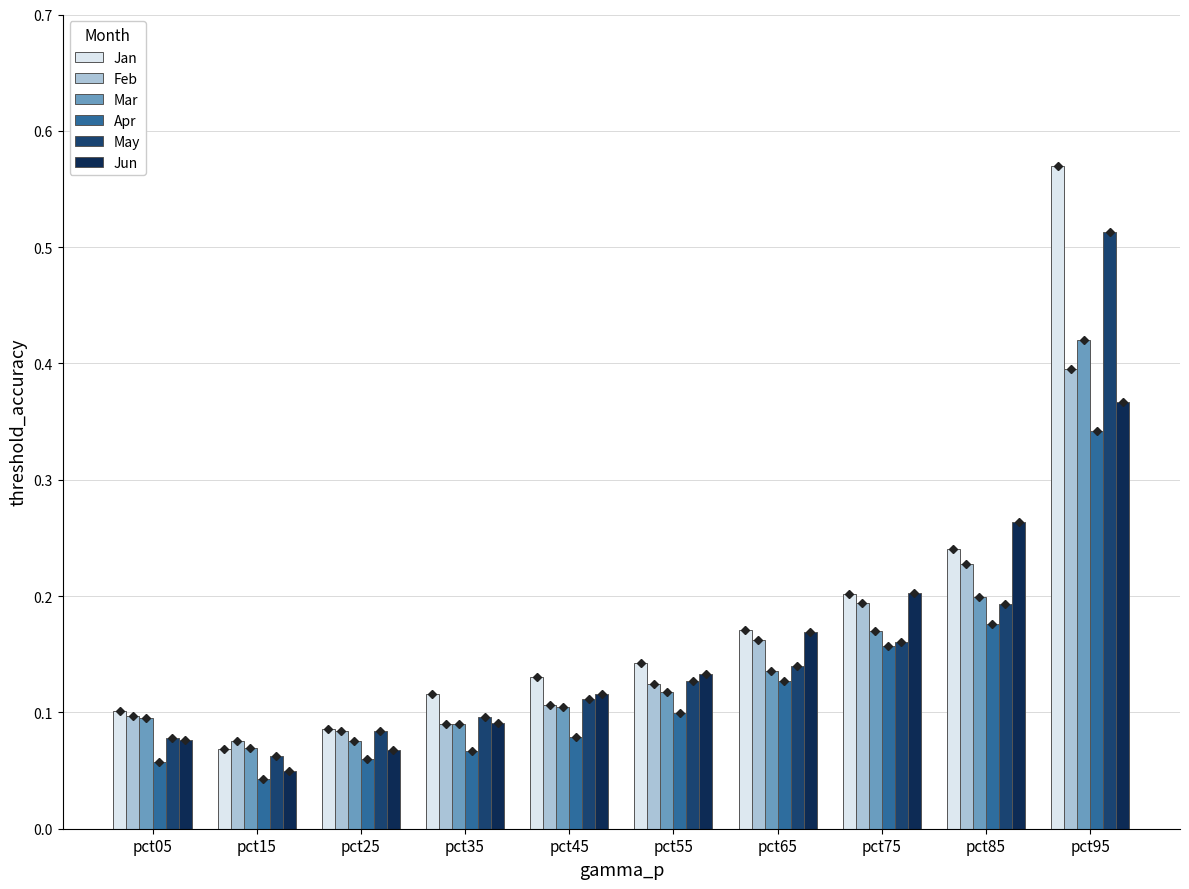

Which series has the widest spread of values?

Jan